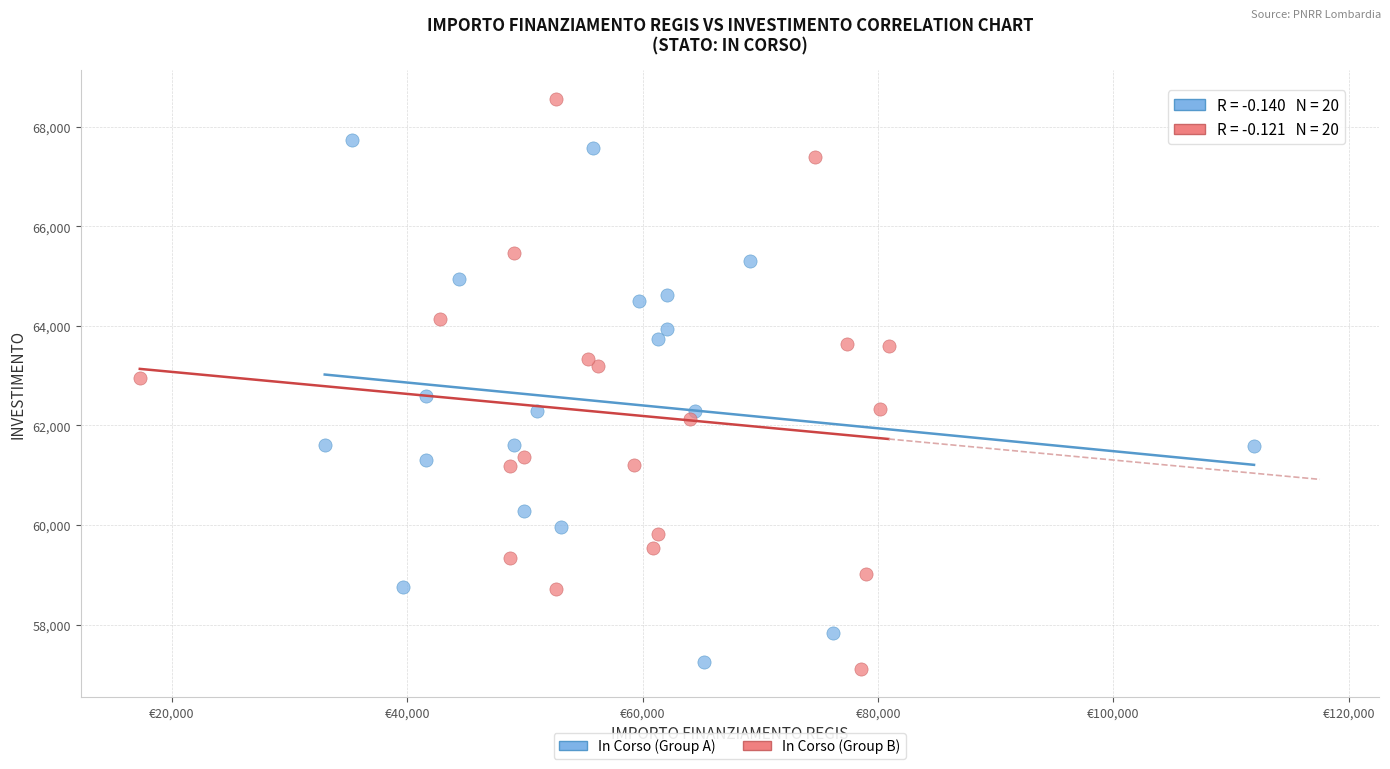

What are all the series names shown in the legend?

In Corso (Group A), In Corso (Group B)